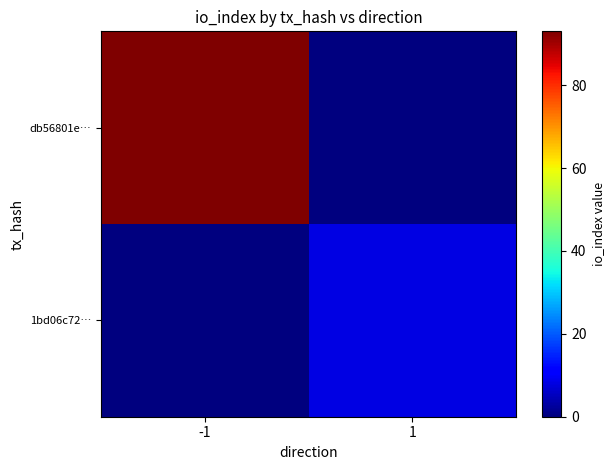

Reading left to right, extract all data points from this chart.

db56801e…: -1=93	1=0
1bd06c72…: -1=0	1=8